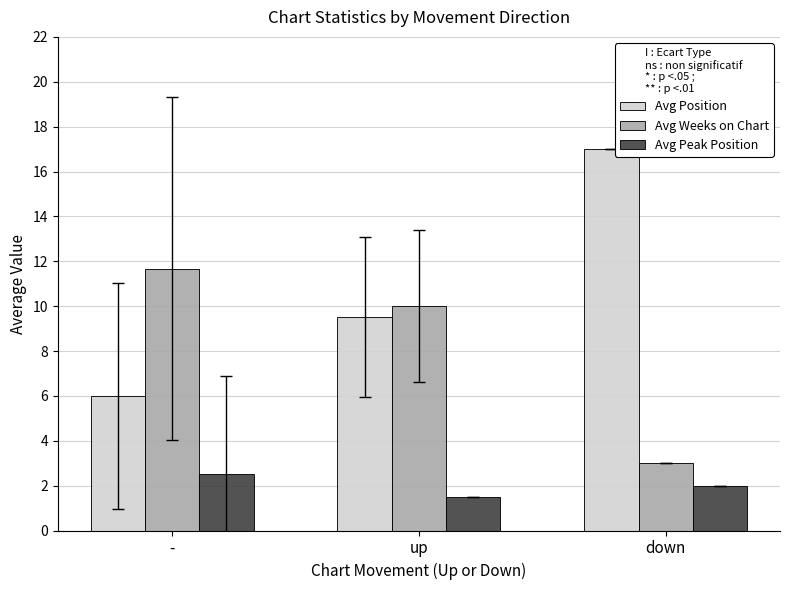

At how many categories does at least one series exceed 6?

3